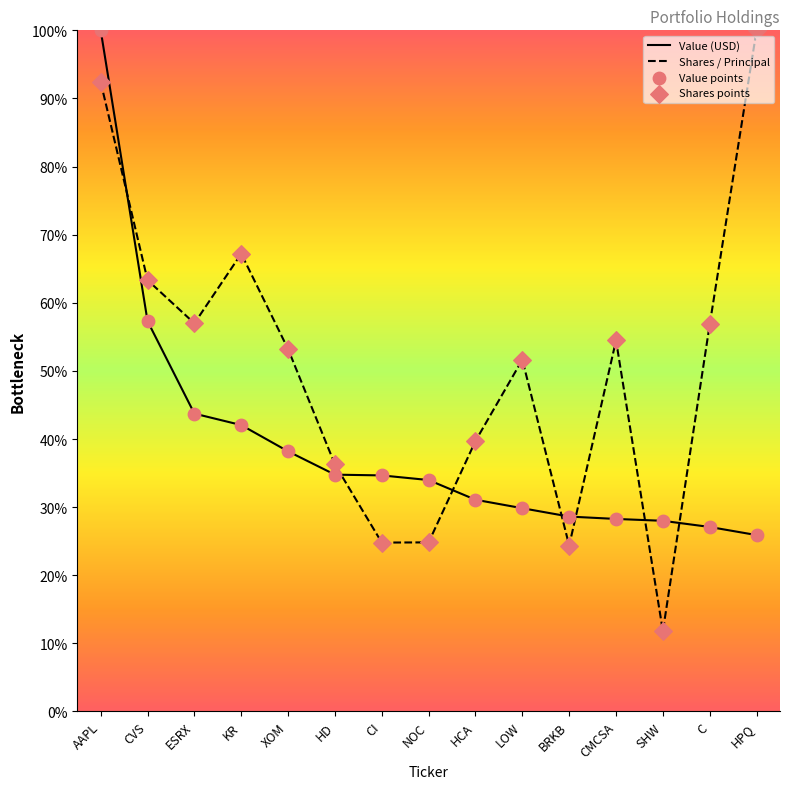

At how many categories does at least one series exceed 48?

9